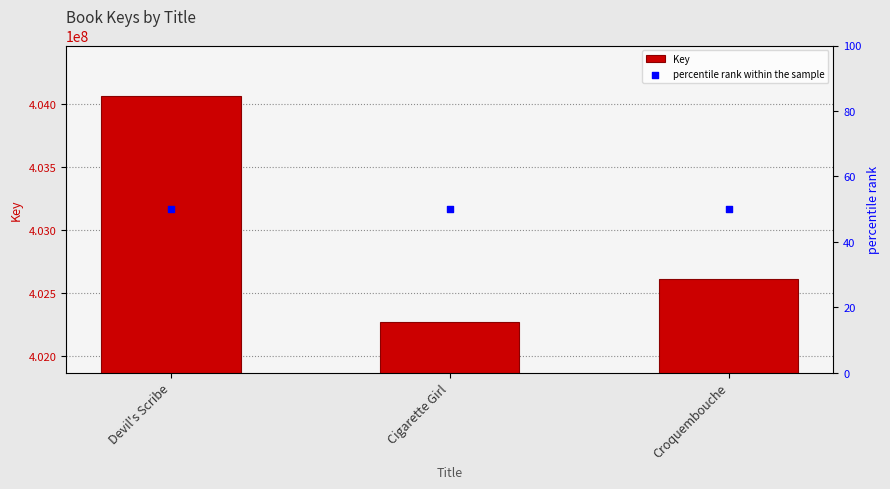

Which series contains the highest Y value?

Key